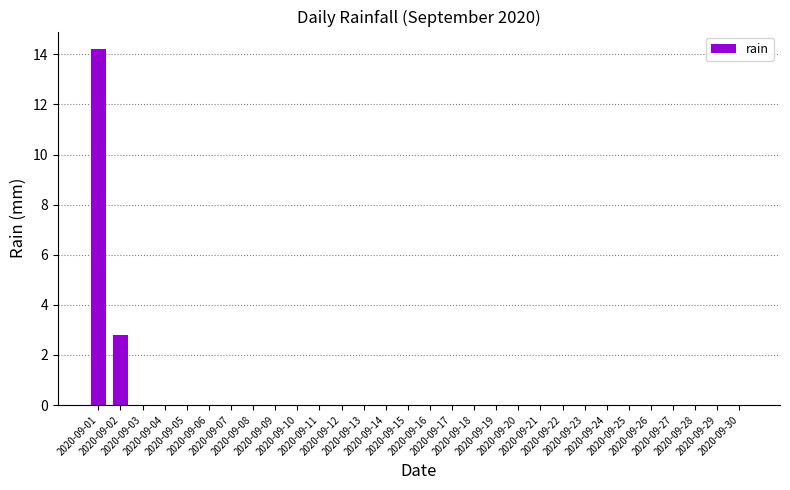

What is the maximum value shown in the chart?

14.2